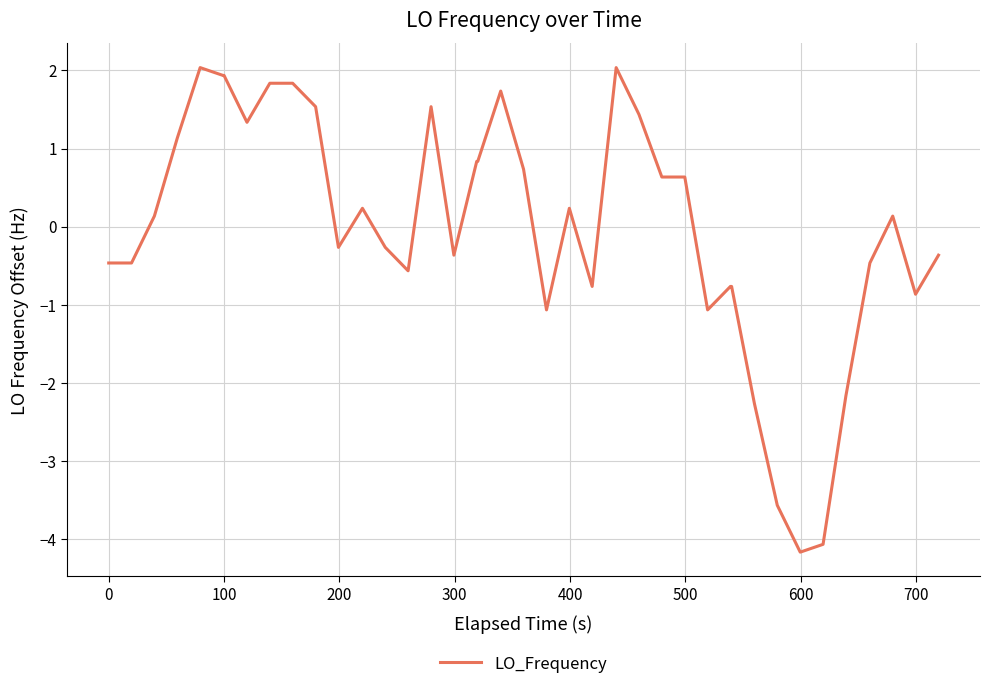

How many lines are shown in the chart?

1